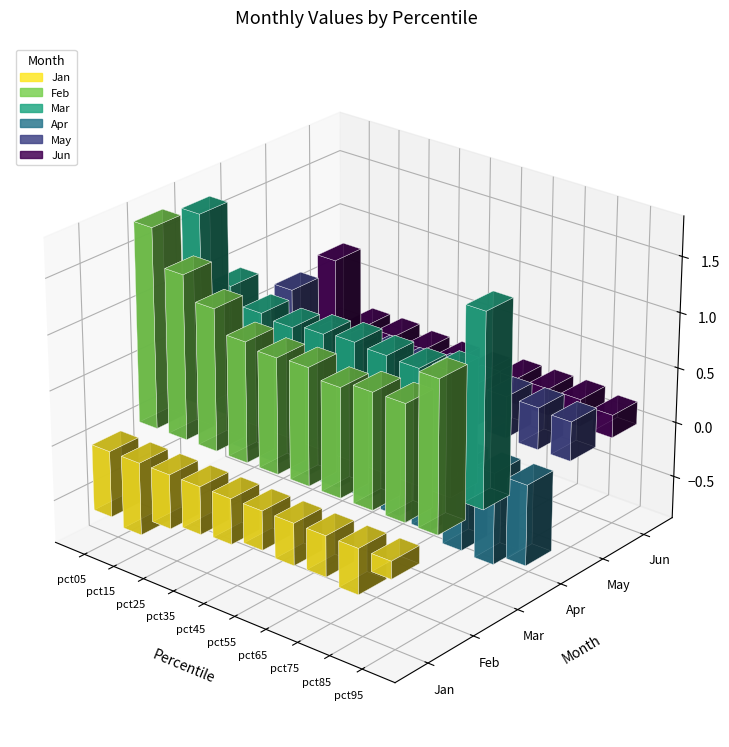

What is the value of the Apr bar at the 1st from the left?

-0.6